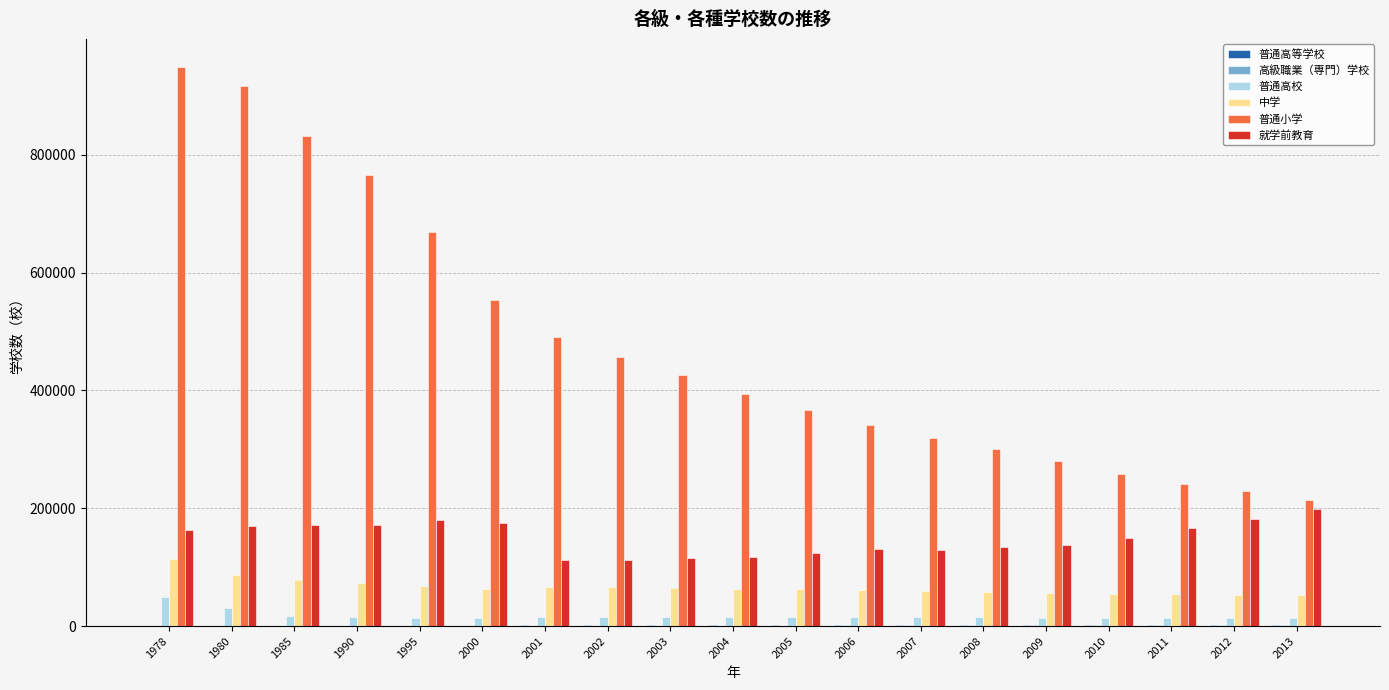

Which series has the largest total across all categories?

普通小学